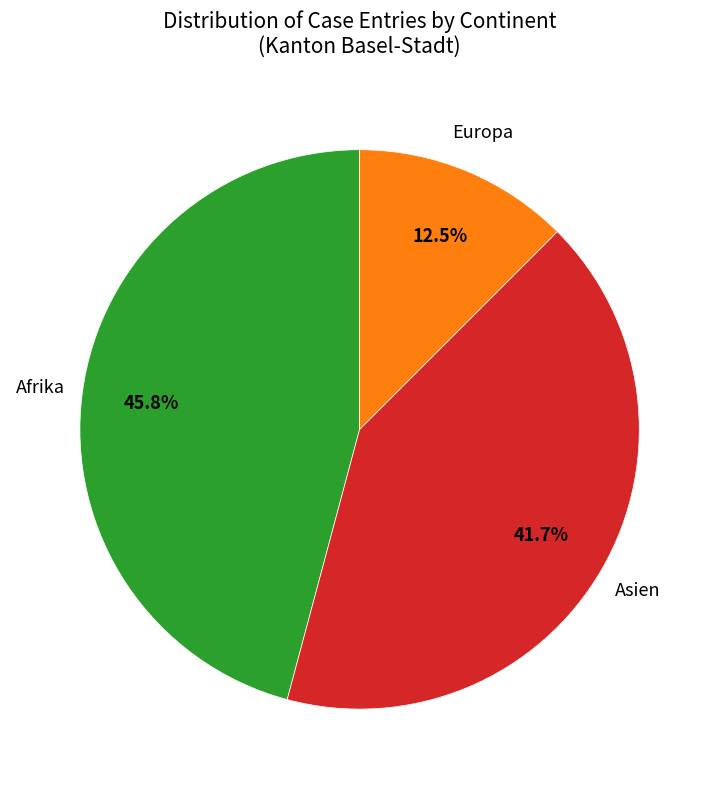

Is there a majority slice in this chart?

No